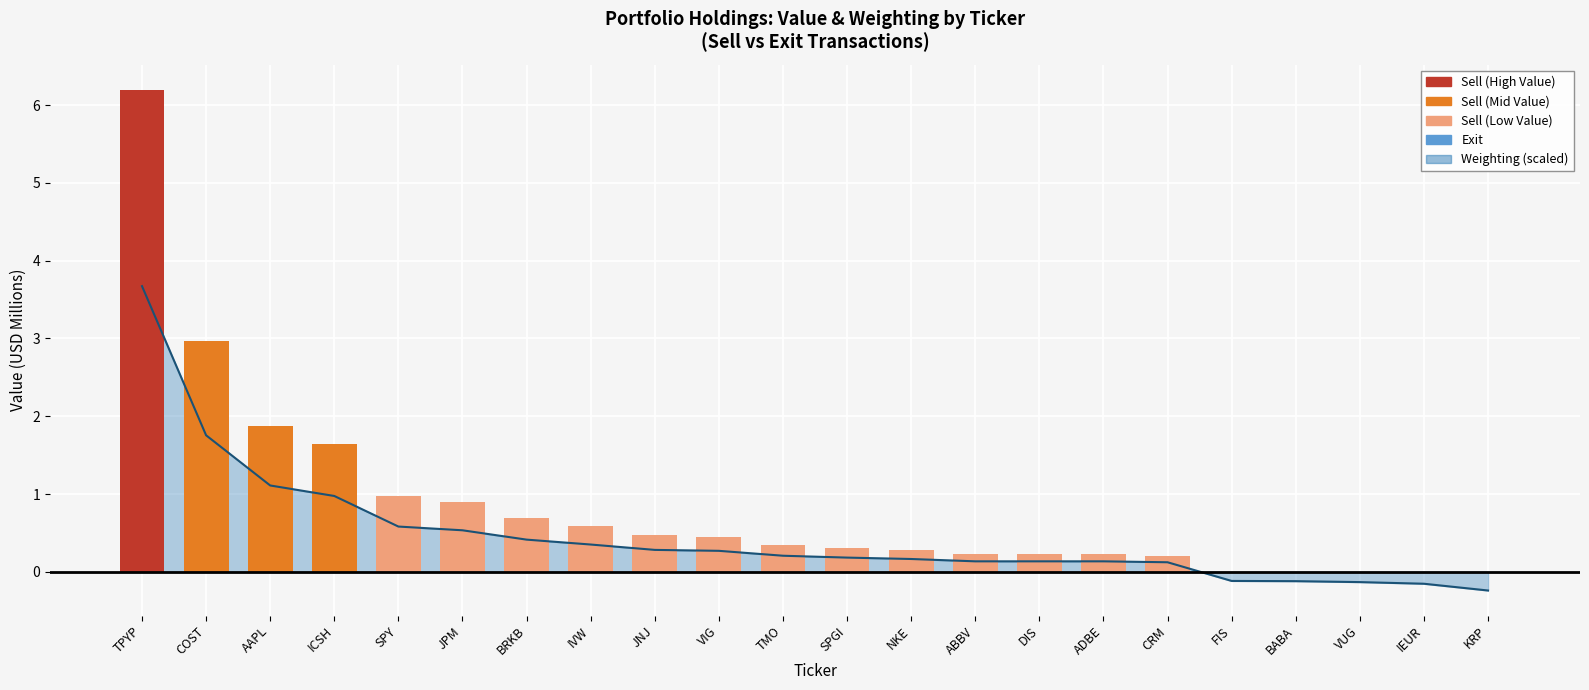

Which label corresponds to the smallest value in the chart?

KRP